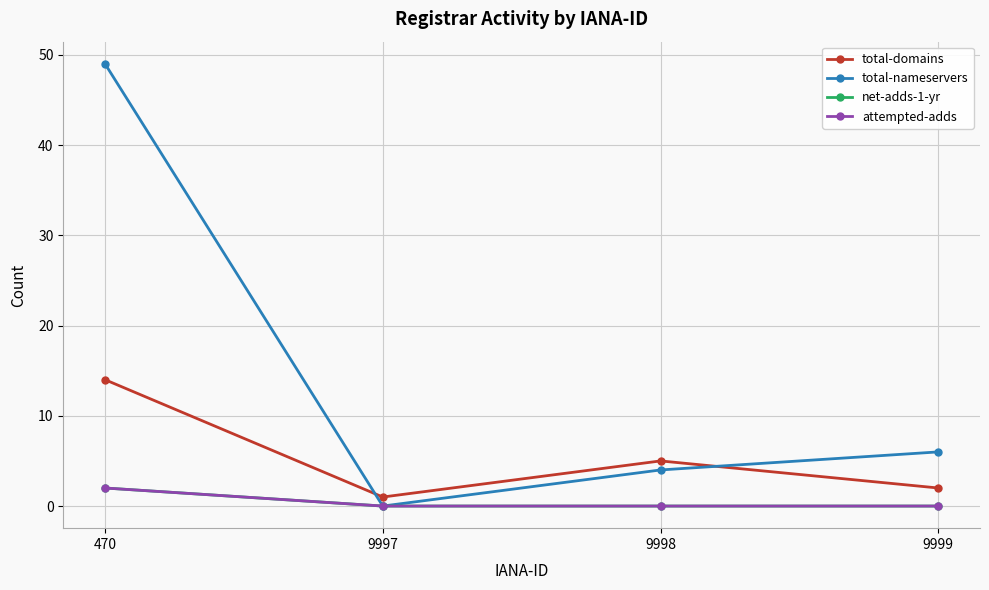

True or false: total-domains has a value of 1 at 9997.

True